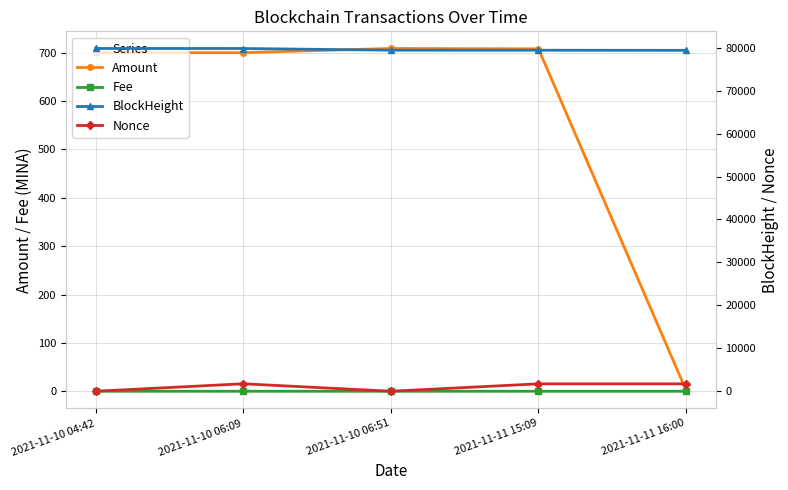

True or false: Fee and BlockHeight intersect in this chart.

False